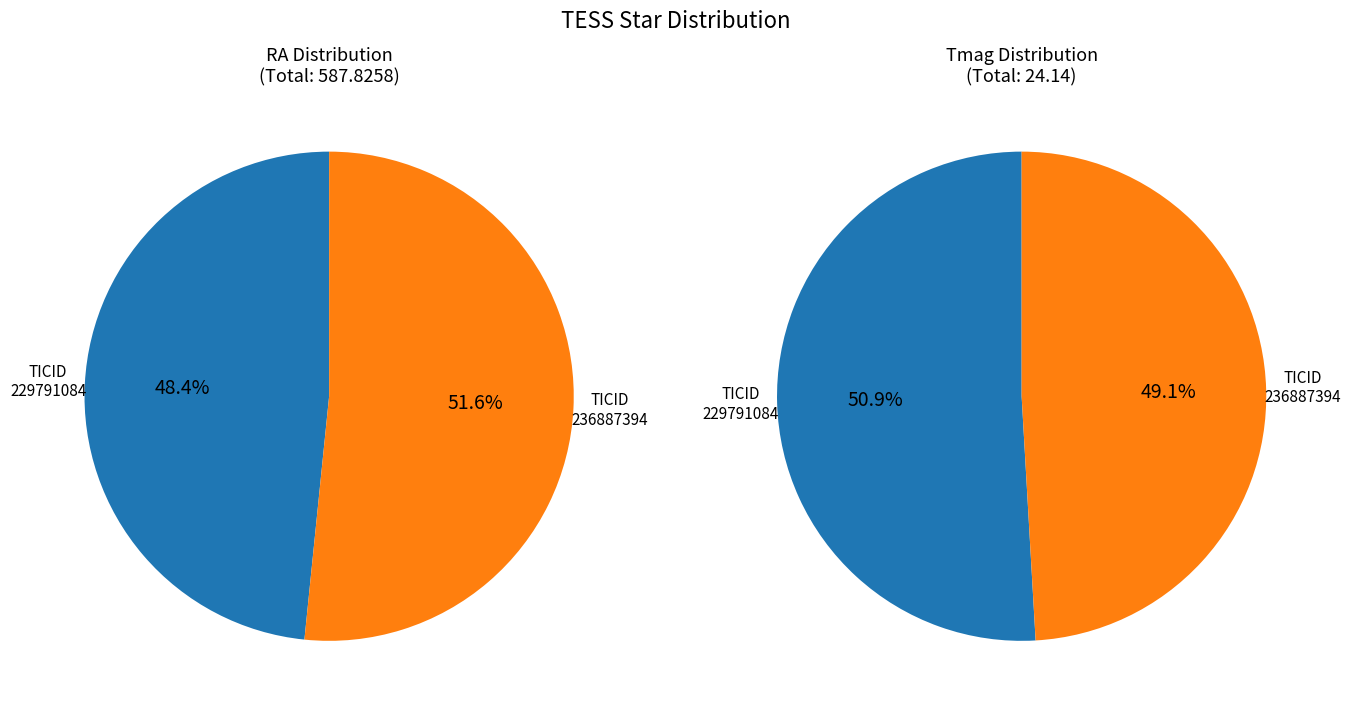

Between 236887394 and 229791084, which is larger?

236887394